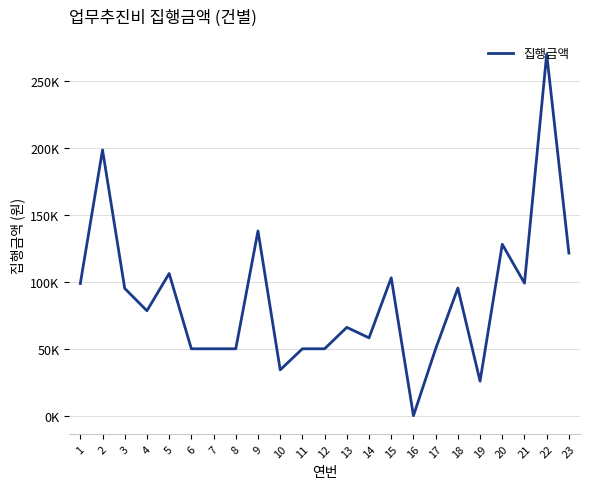

The value at 18 is 48723. True or false?

False